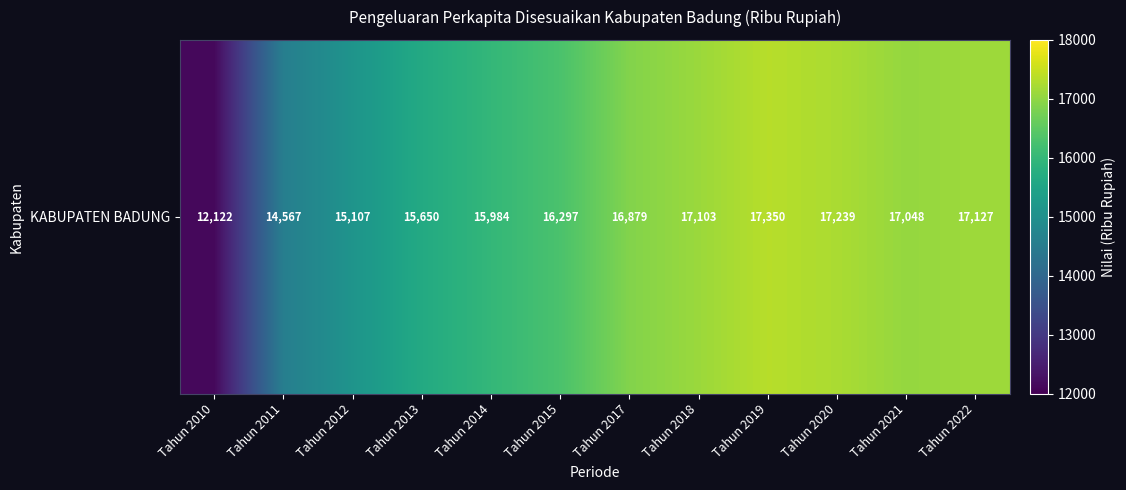

What is the change in value from Tahun 2019 to Tahun 2020?

-111